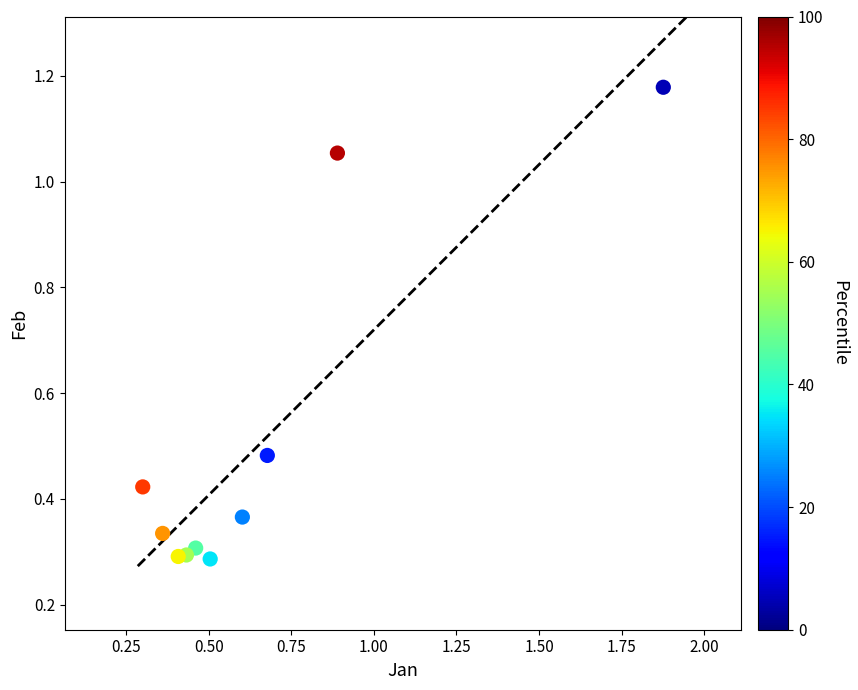

What is the range of Y values (max minus min)?

0.9